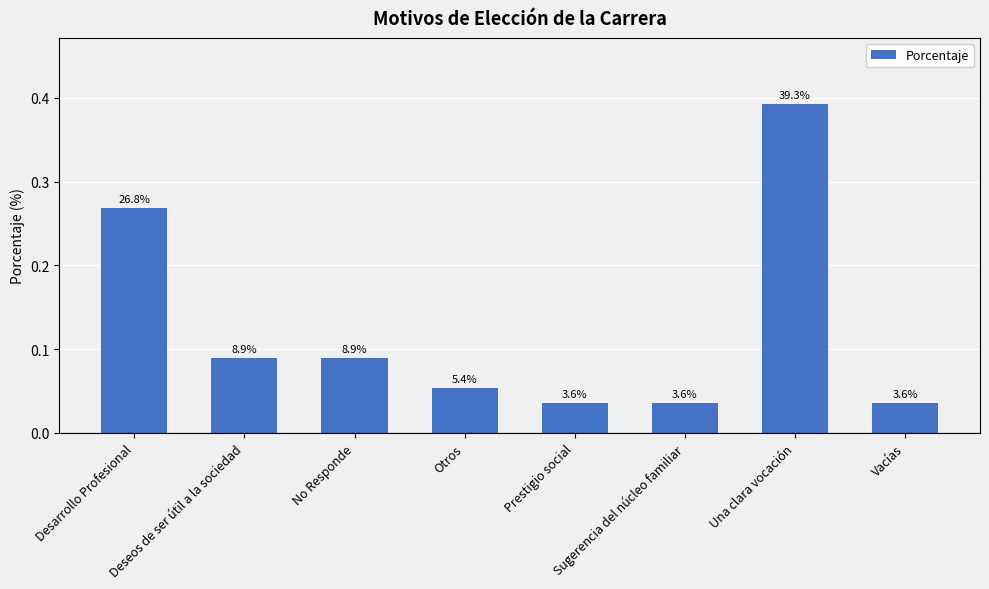

What is the label of the 7th bar from the left?

Una clara vocación